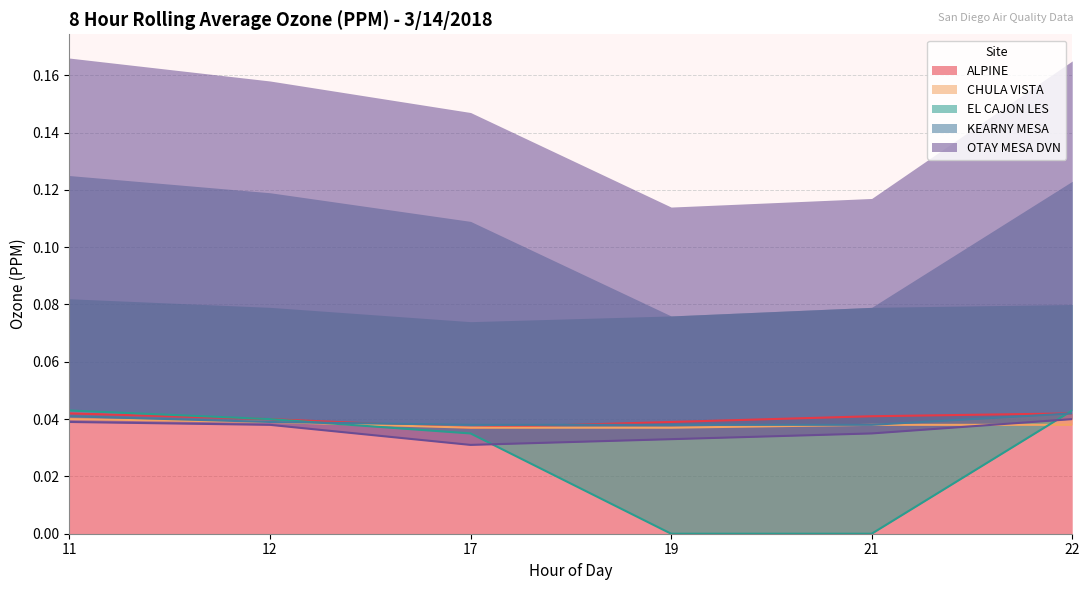

At which category is the sum across all series the highest?

11